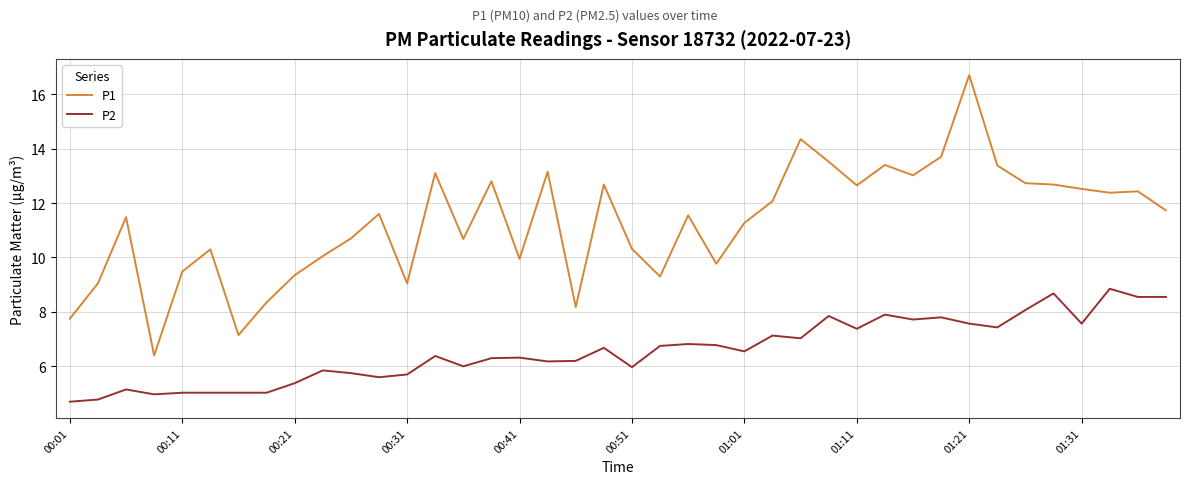

What is the sum of all P2 values?

263.0